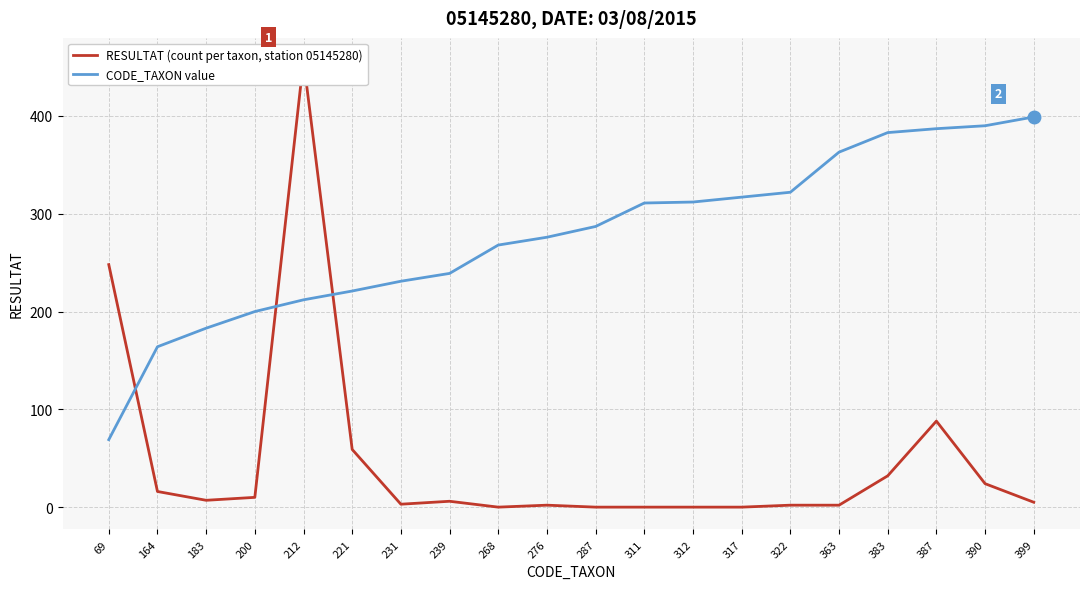

Where does the RESULTAT (count per taxon, station 05145280) series first go above 6?

69